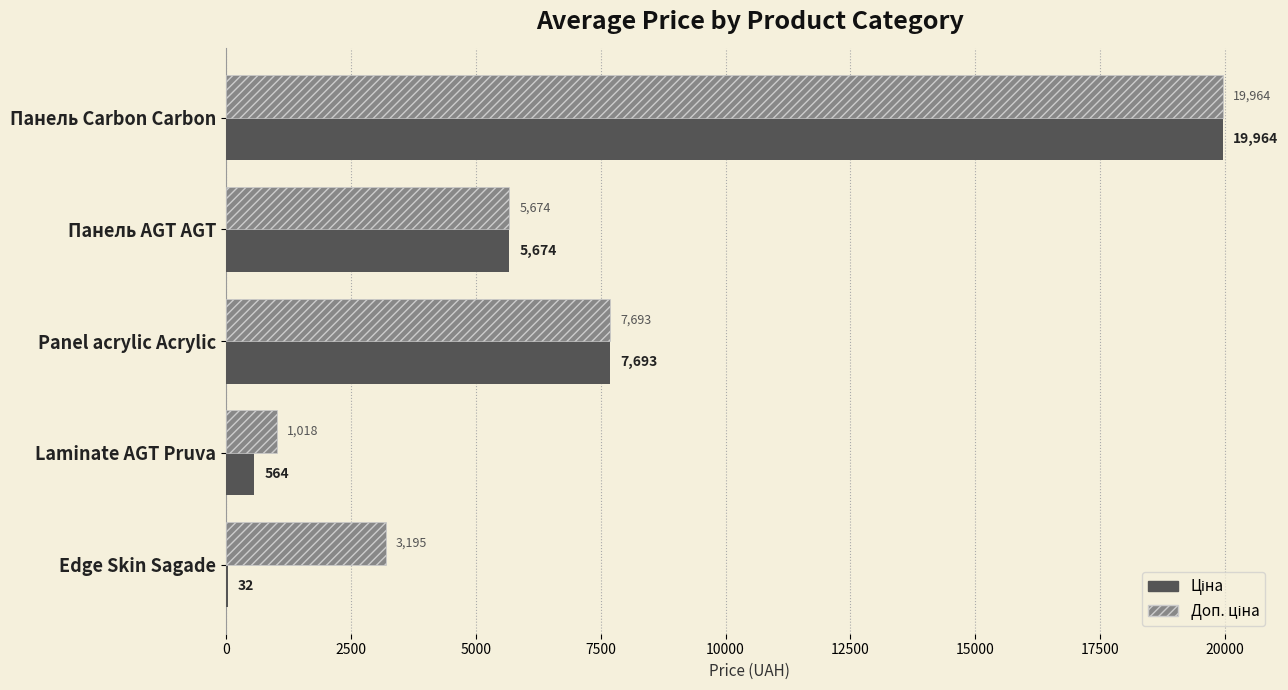

At which category is the sum across all series the highest?

Панель Carbon Carbon